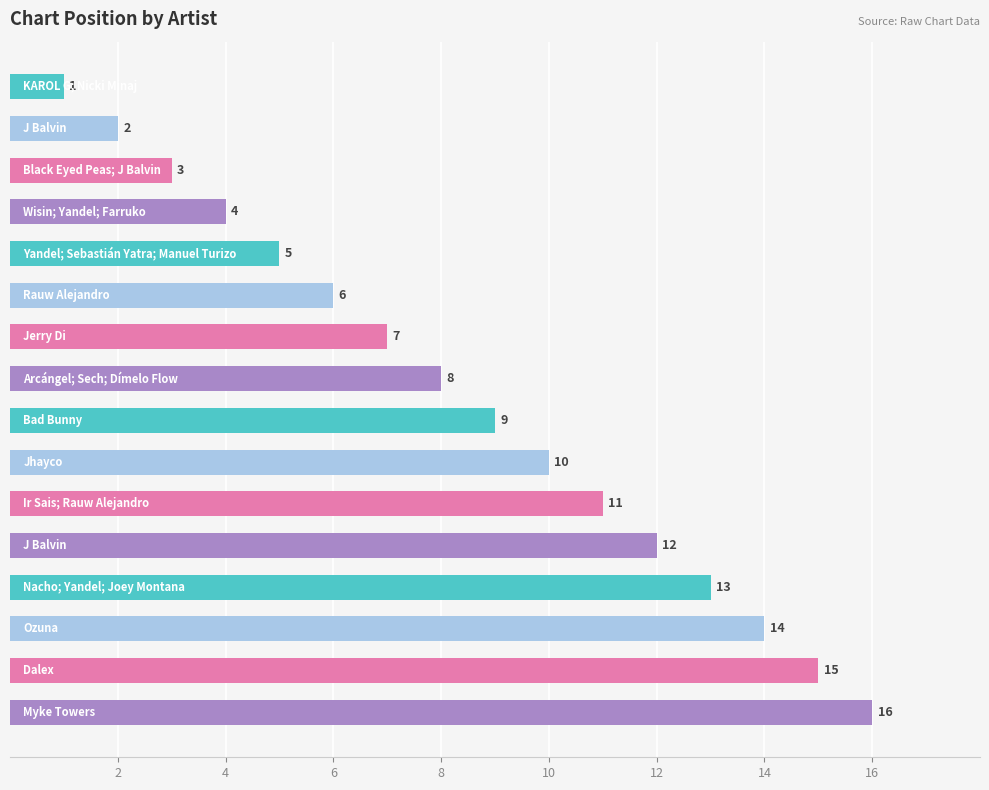

What is the difference between the maximum and minimum values?

15